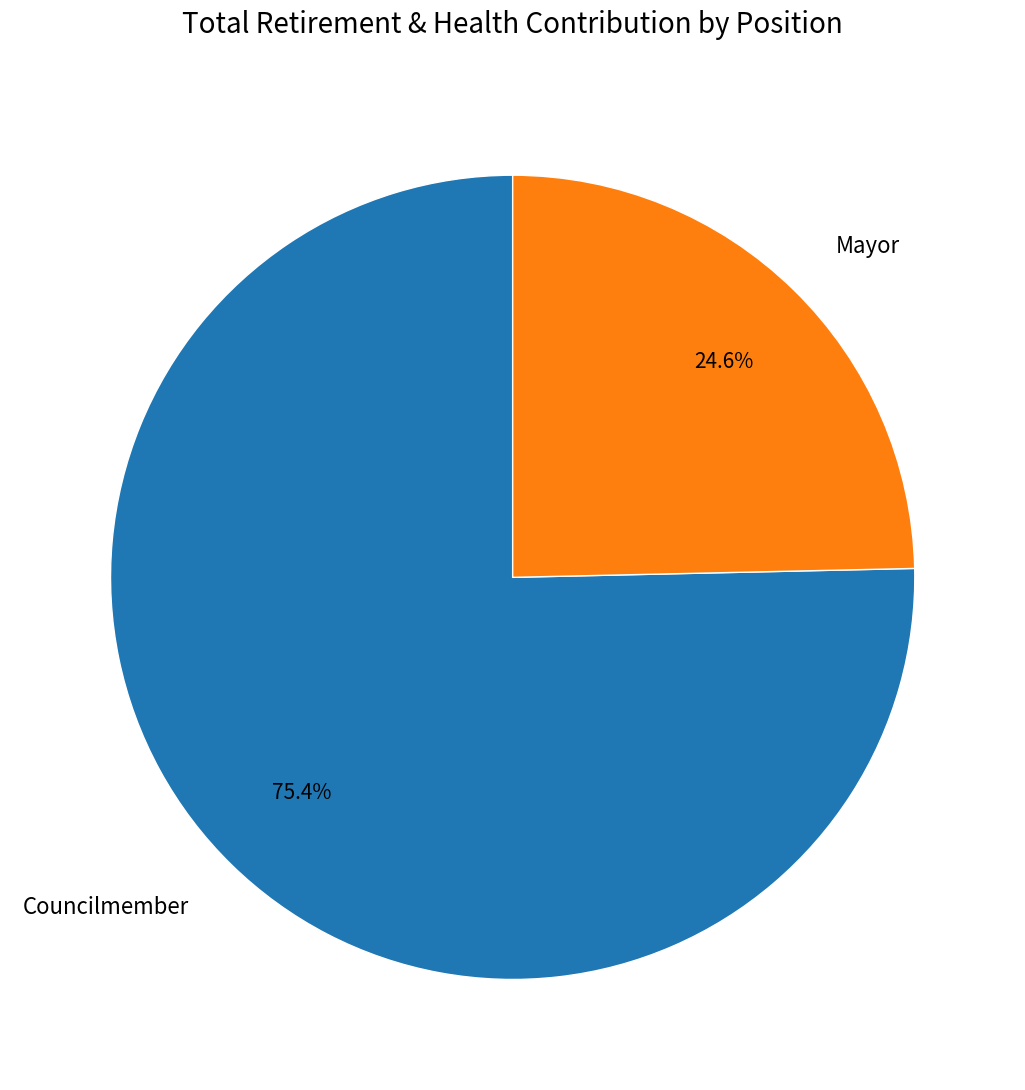

Combined, do Councilmember and Mayor account for over 50%?

Yes